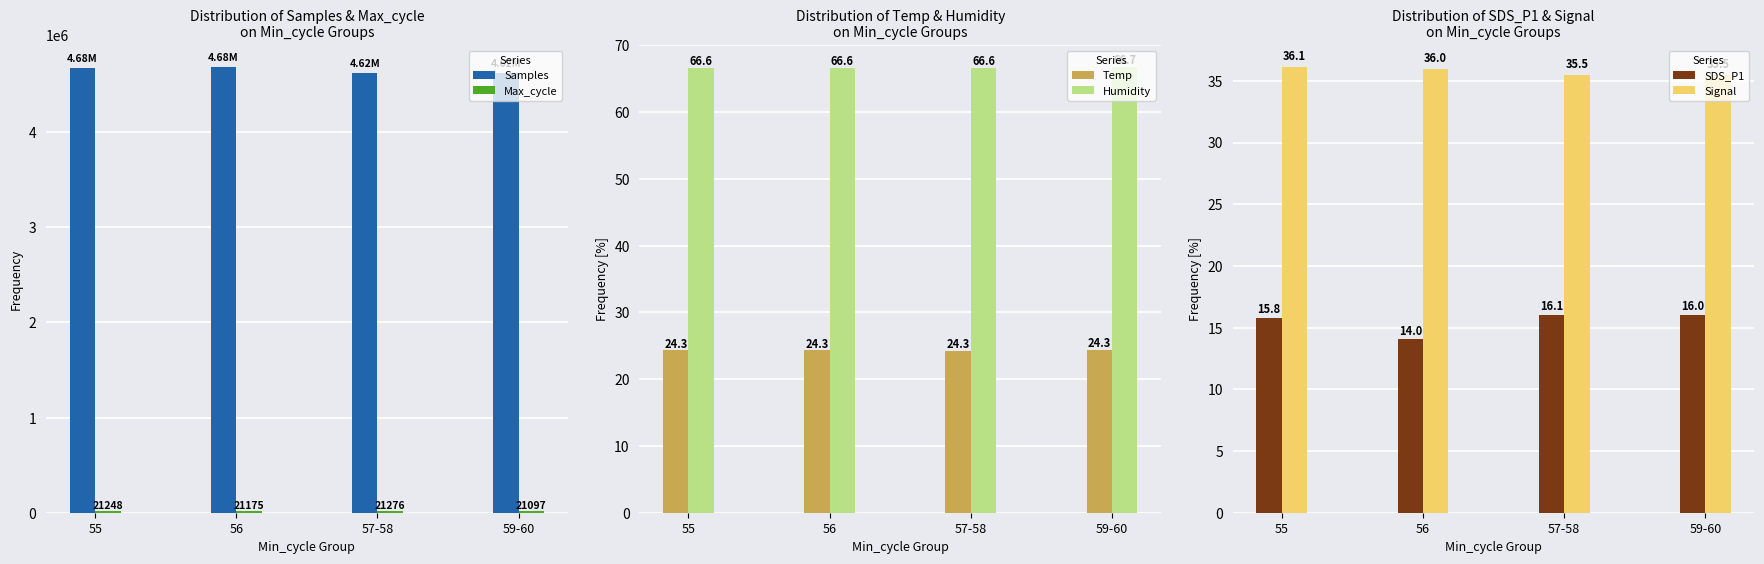

At which category does the chart reach its minimum across all series?

56